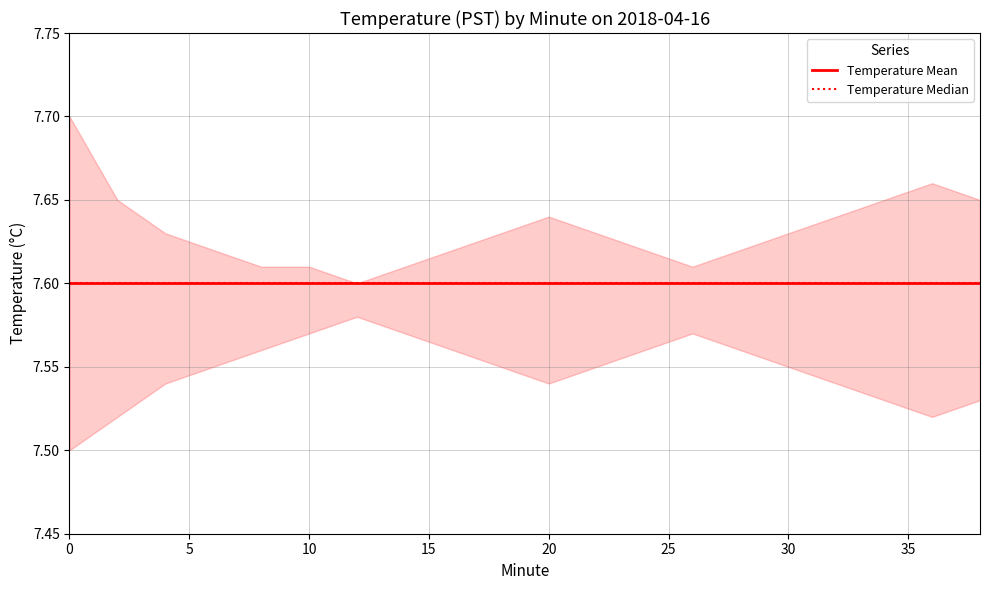

What is the greatest value displayed?

7.7